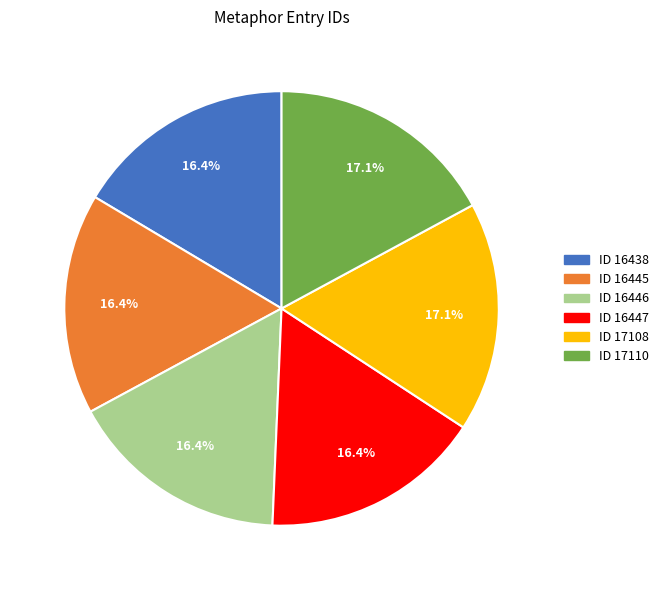

Is there any slice that represents more than half of the pie?

No